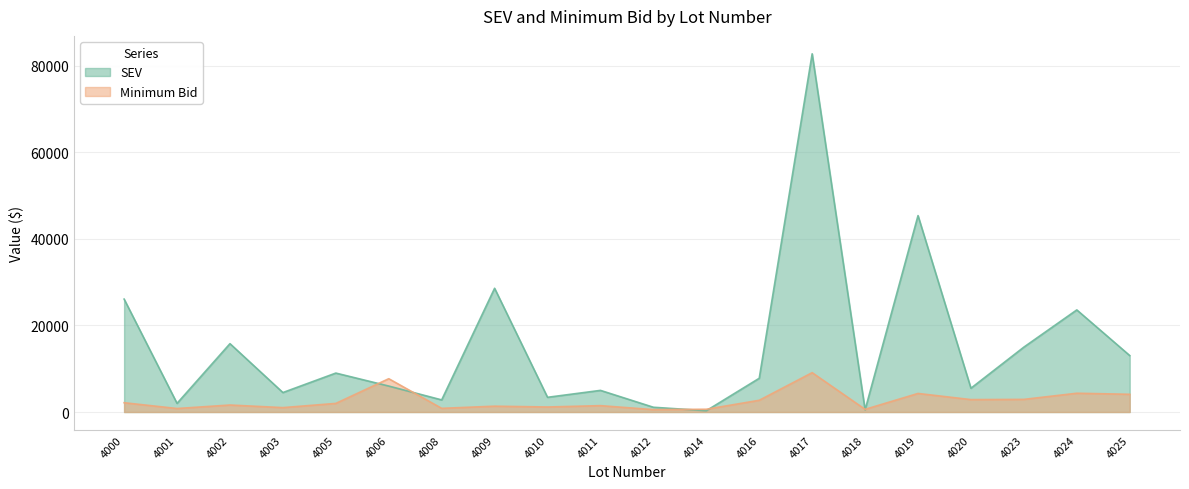

At how many categories does at least one series exceed 68055?

1